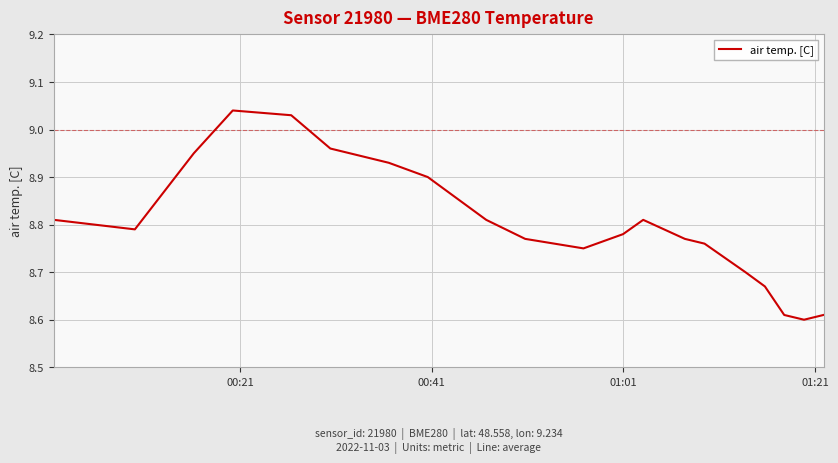

How many interior local peaks (higher than both neighbors) does the data have?

2